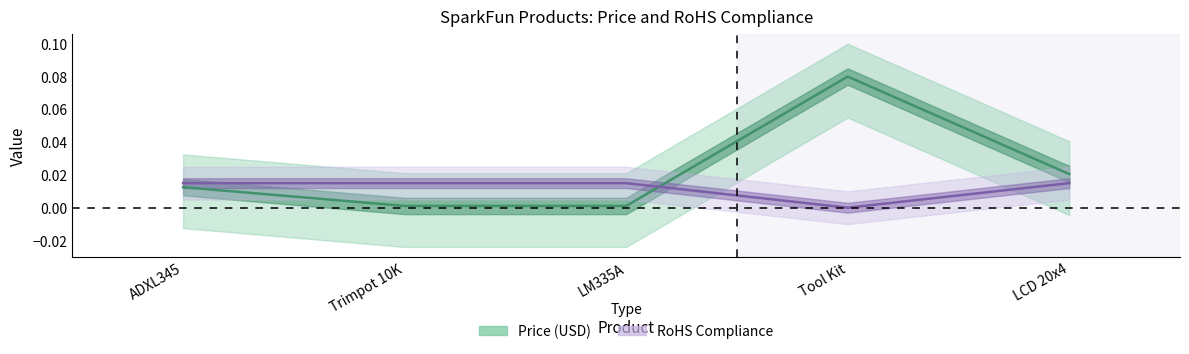

What is the label of the 3rd point from the left?

LM335A